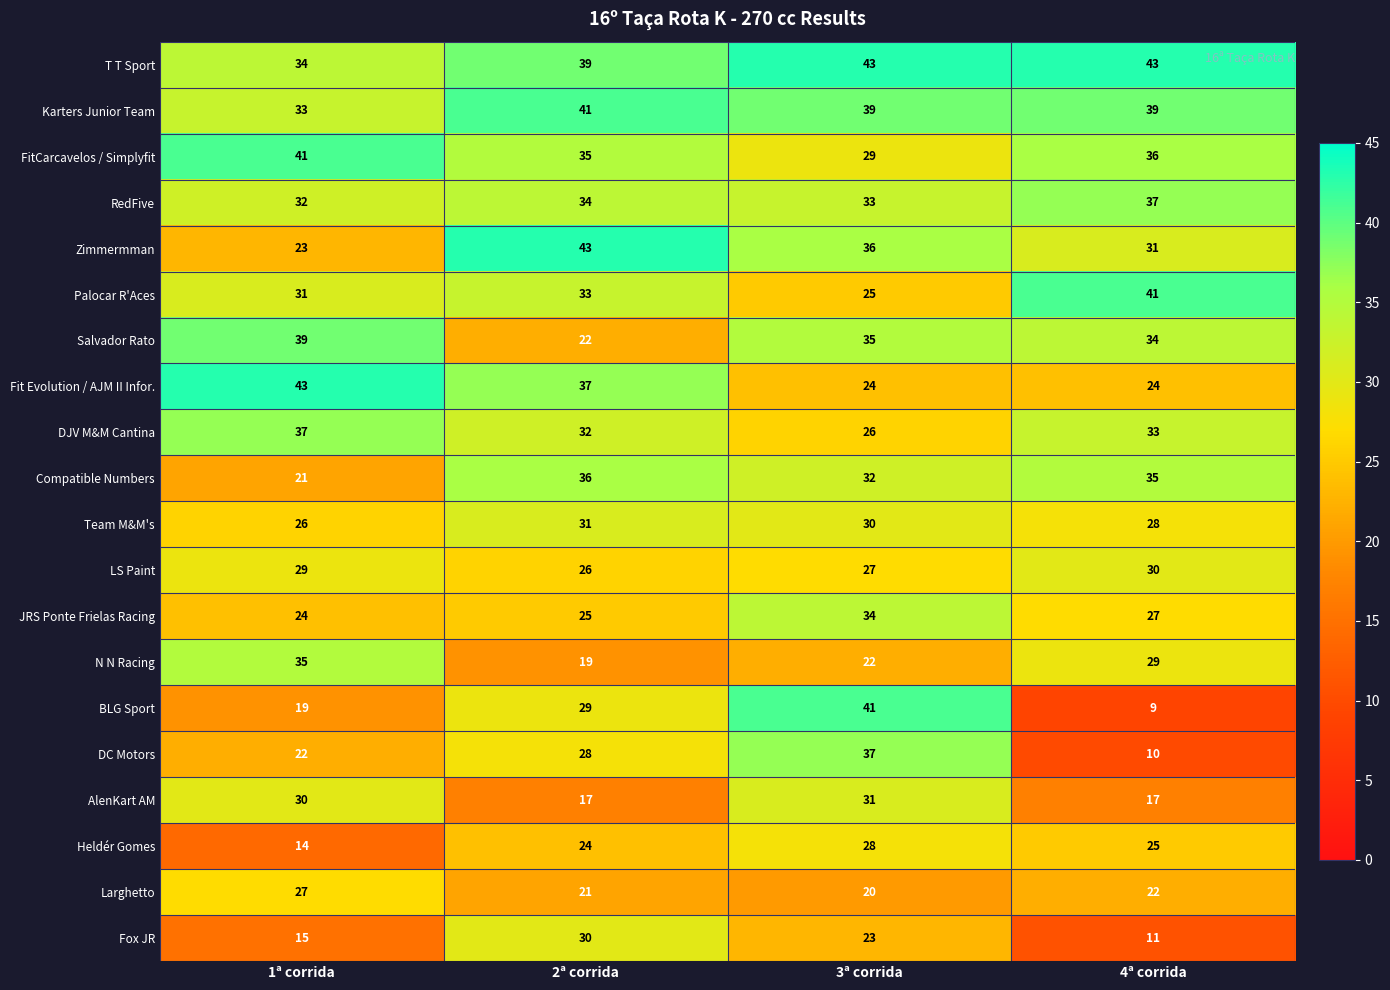

What is the total value across all series at 4ª corrida?

561